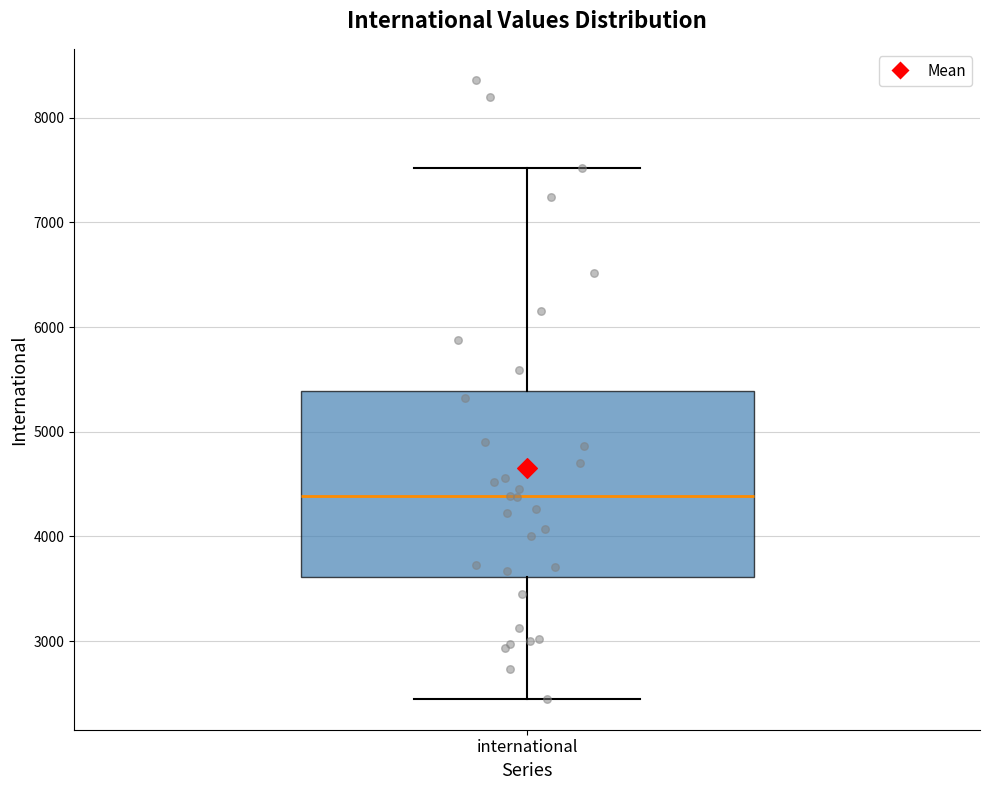

Where is the upper edge of the box for international on the y-axis? The values are not printed on the chart, so give them approximately, as read against the axis.

5400